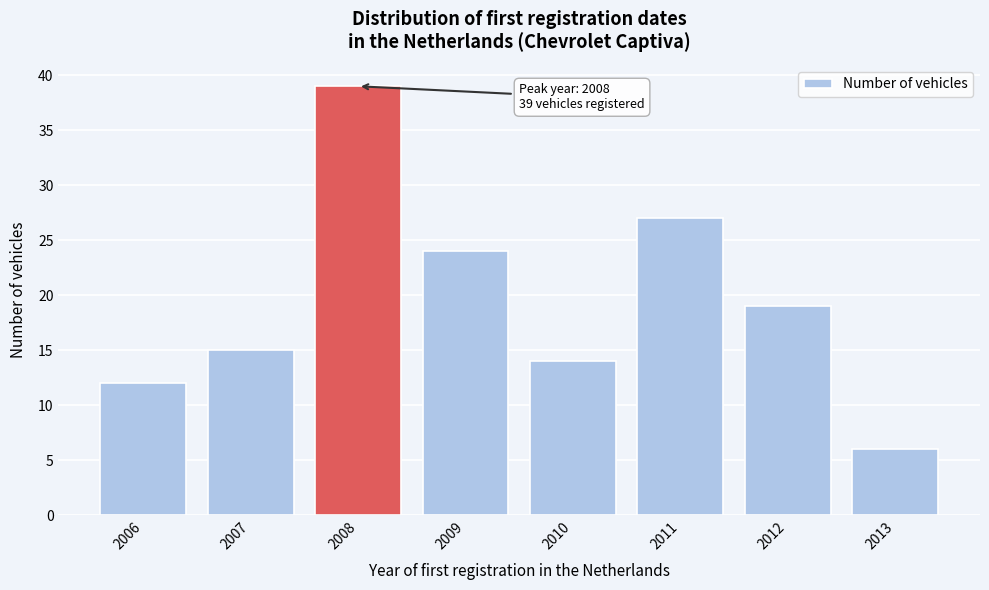

Reading left to right, transcribe all the data shown in this chart.

2006=12	2007=15	2008=39	2009=24	2010=14	2011=27	2012=19	2013=6